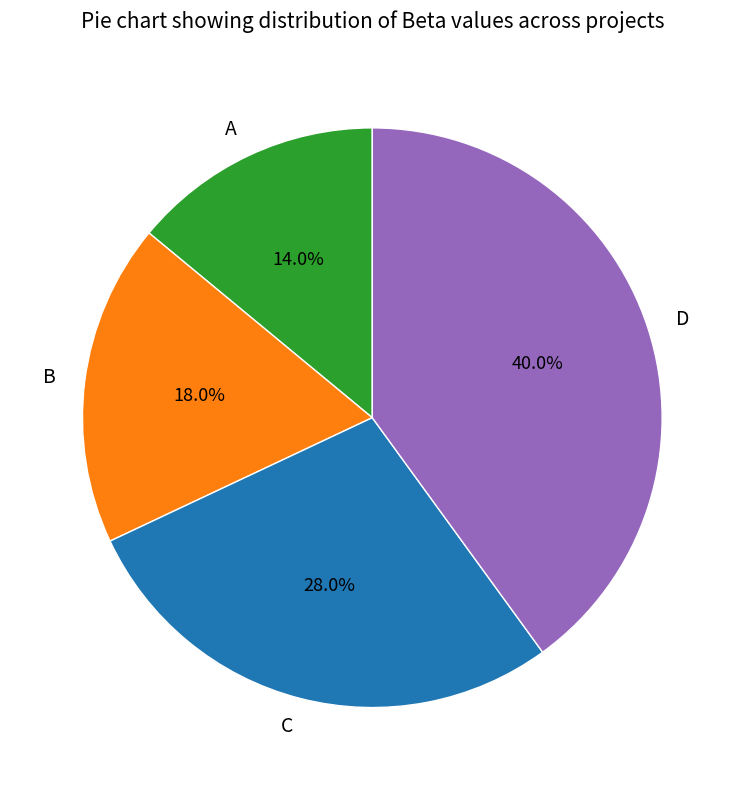

To the nearest percent, what percentage of the pie is A?

14%